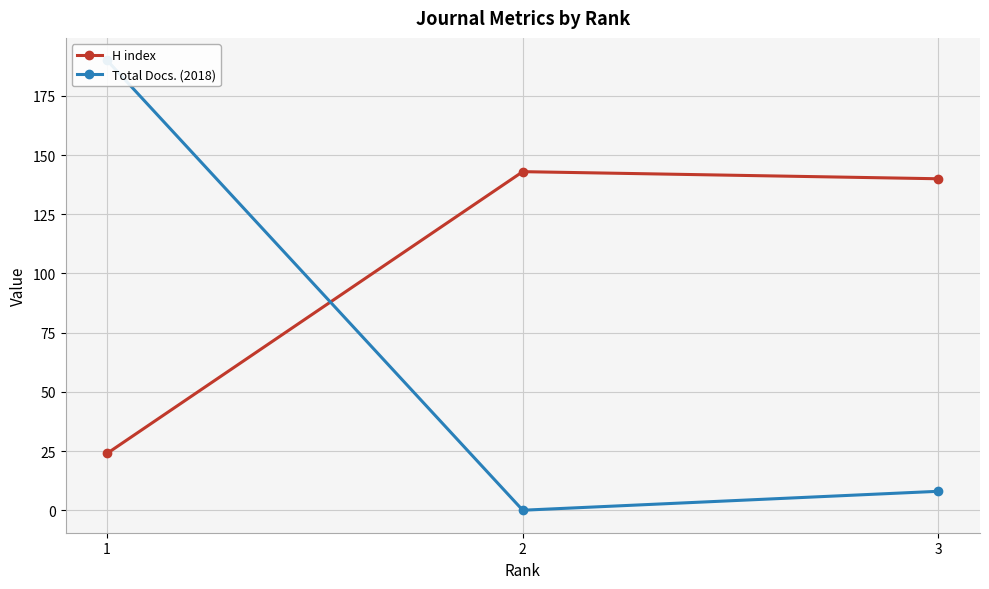

Is the value of Total Docs. (2018) at 1 greater than the value of H index at 1?

Yes